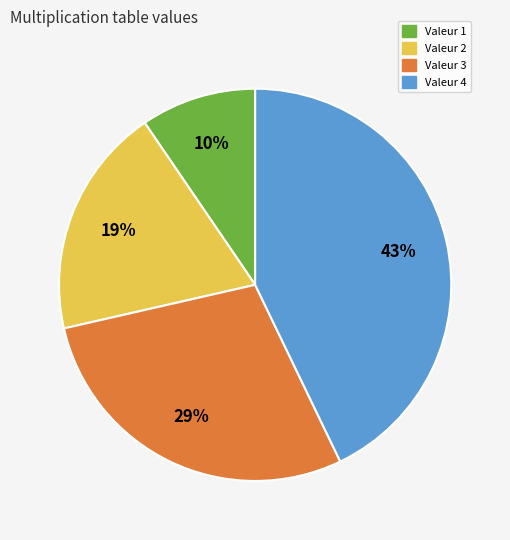

To the nearest percent, what is the average slice percentage?

25%